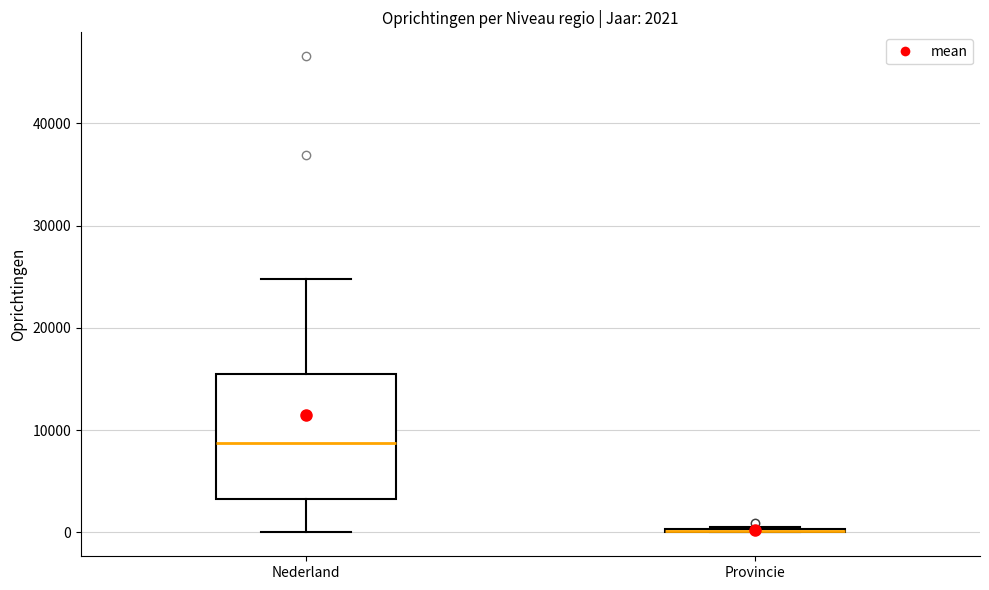

Which box is the tallest, from its lower edge to its upper edge?

Nederland